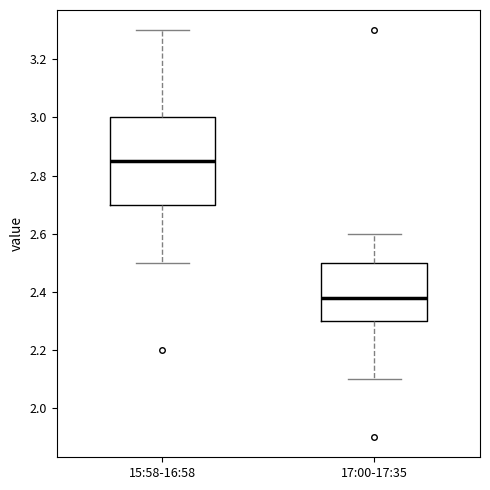

Where is the upper edge of the box for 15:58-16:58 on the y-axis? The values are not printed on the chart, so give them approximately, as read against the axis.

3.00